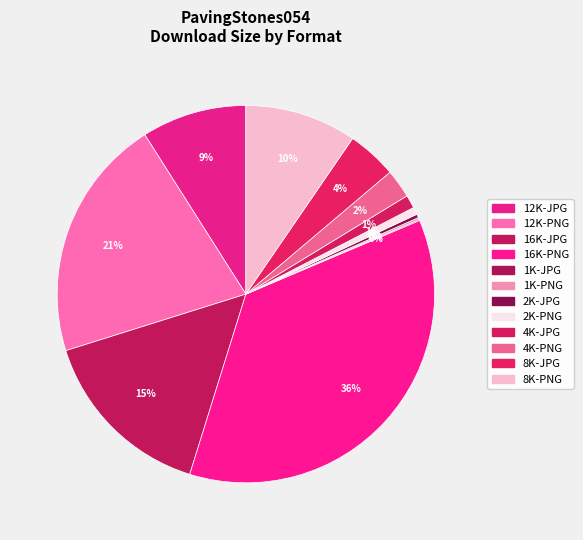

True or false: 2K-PNG accounts for 1% of the total.

True